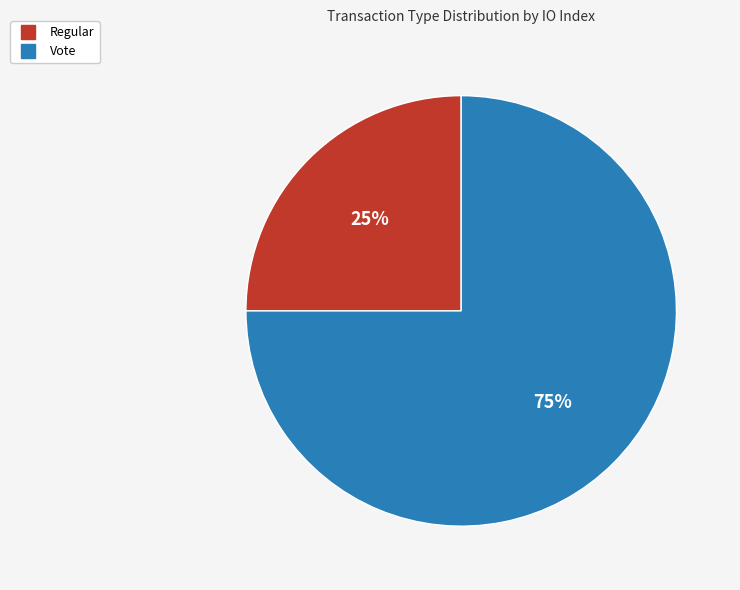

Count the number of slices in the pie.

2